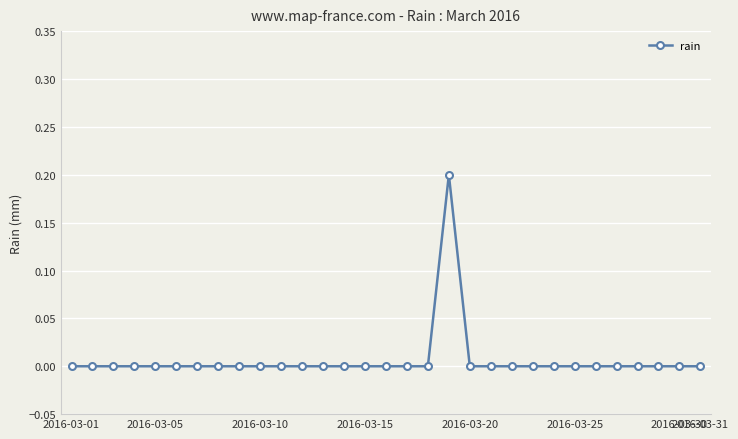

How many series are shown in this chart?

1